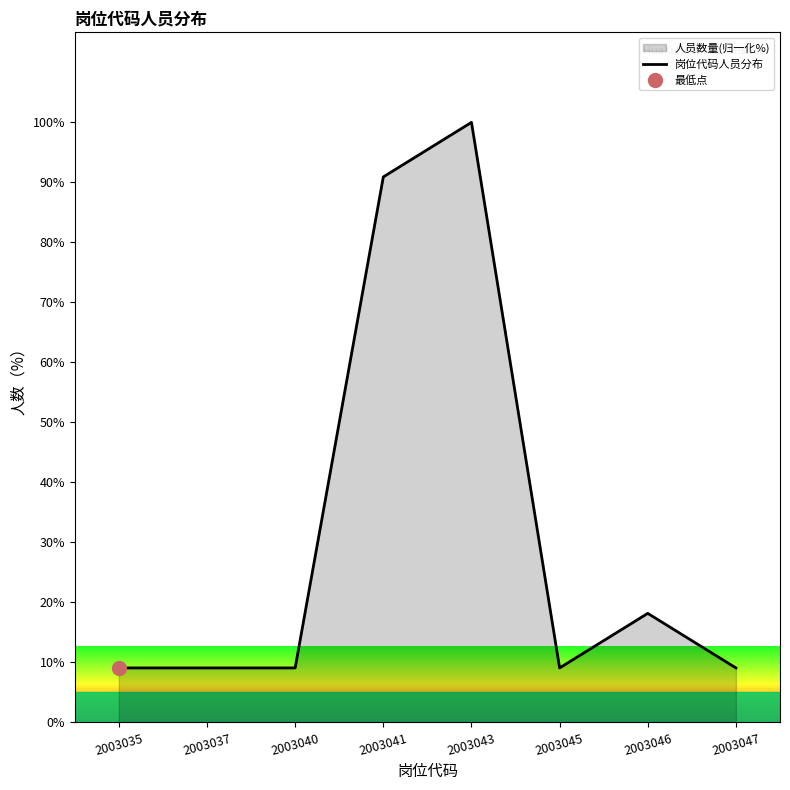

What is the minimum value shown in the chart?

9.1